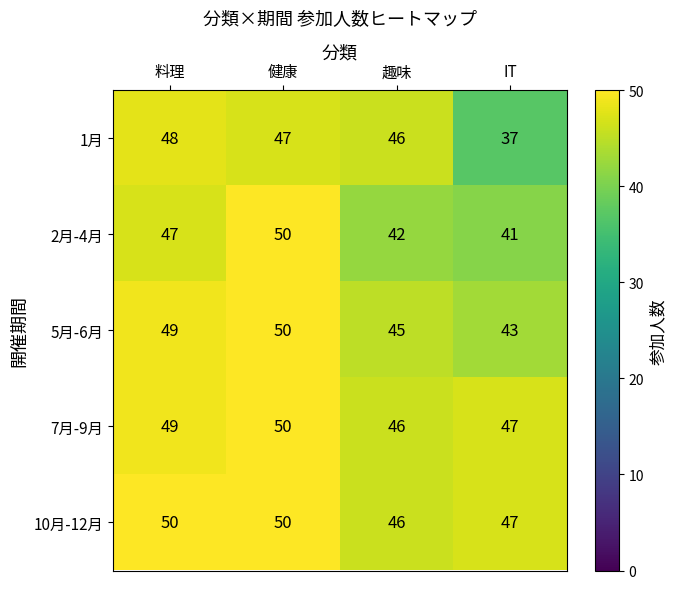

Reading left to right, list all the values displayed in this chart.

1月: 料理=48	健康=47	趣味=46	IT=37
2月-4月: 料理=47	健康=50	趣味=42	IT=41
5月-6月: 料理=49	健康=50	趣味=45	IT=43
7月-9月: 料理=49	健康=50	趣味=46	IT=47
10月-12月: 料理=50	健康=50	趣味=46	IT=47